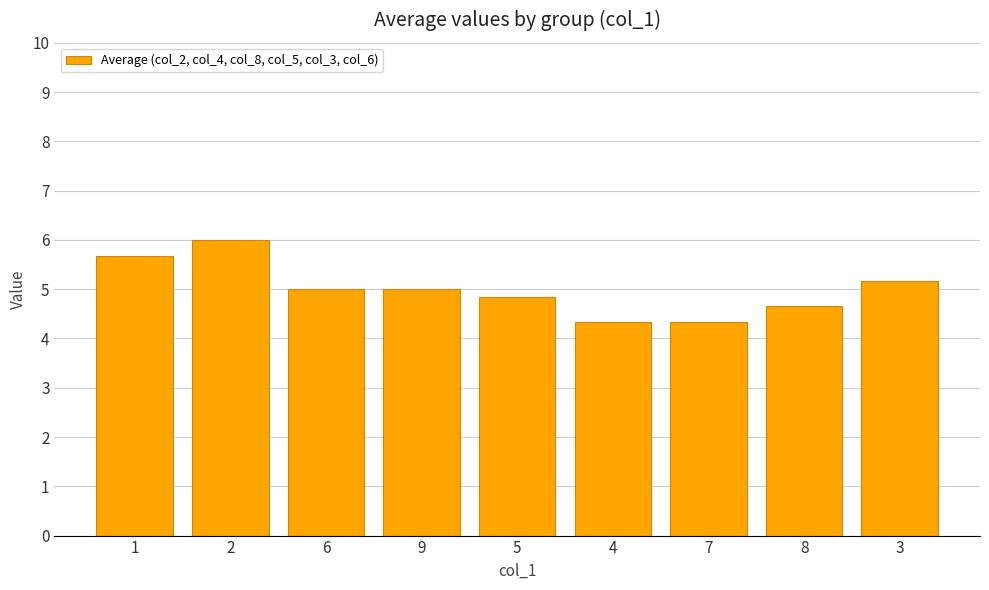

What is the label of the 9th bar from the right?

1